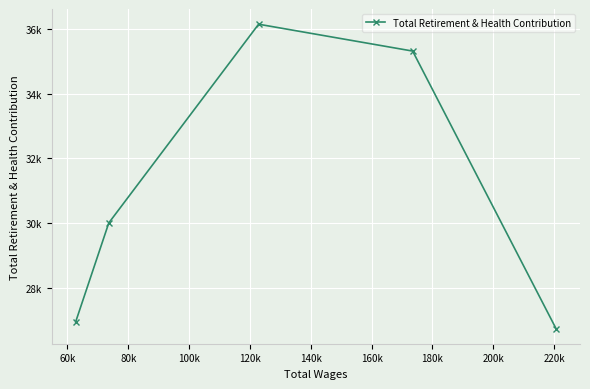

Is it true that the value at 100k is 19223?

False